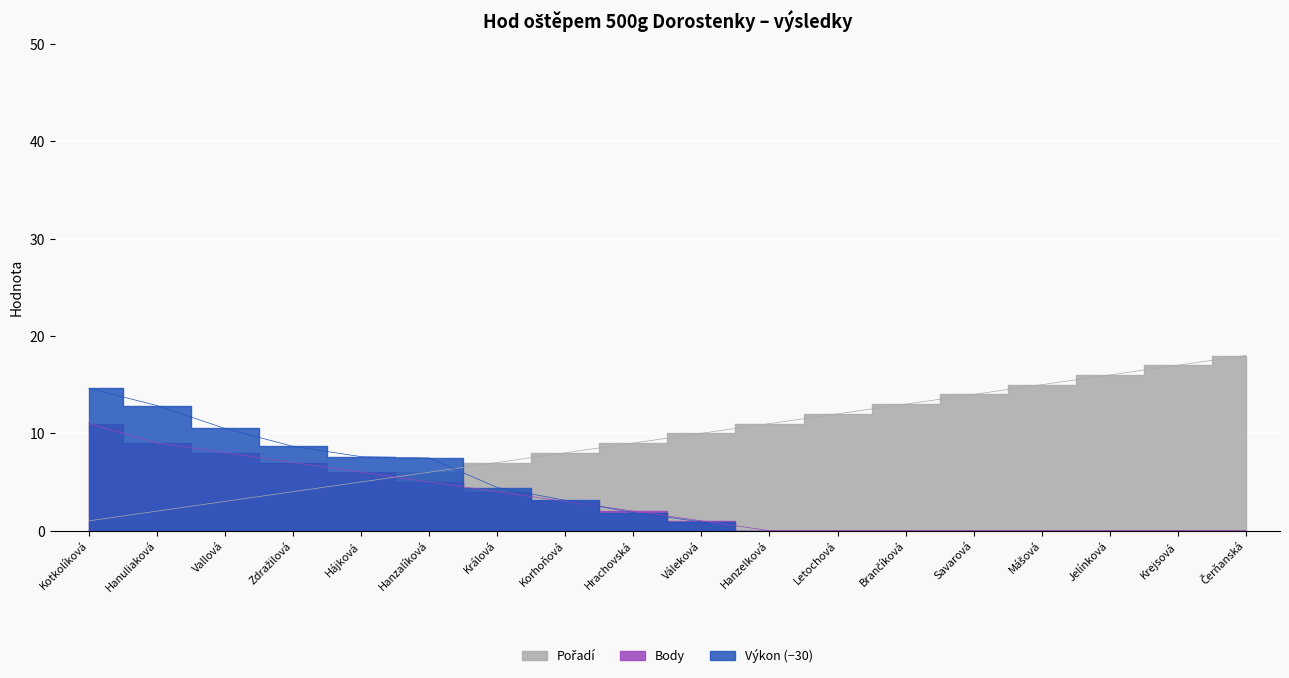

How many values in the Body series are below 2?

9